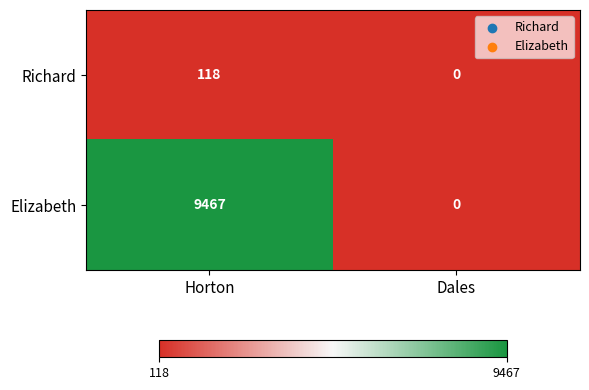

Which series has the largest total across all categories?

Elizabeth